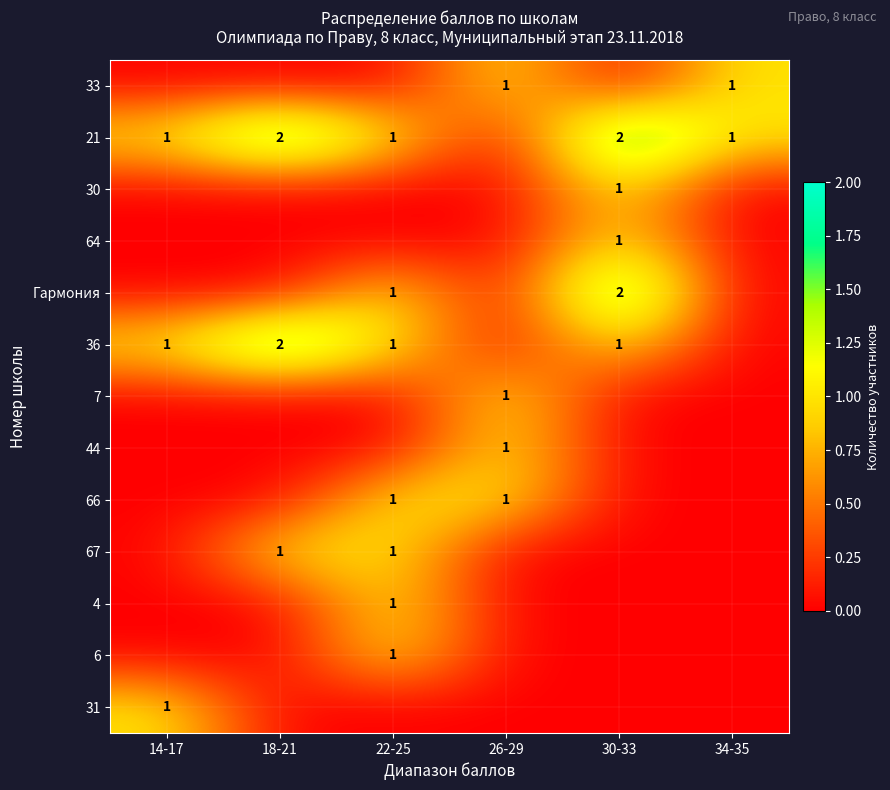

Is it true that 33 equals 0 at 34-35?

False